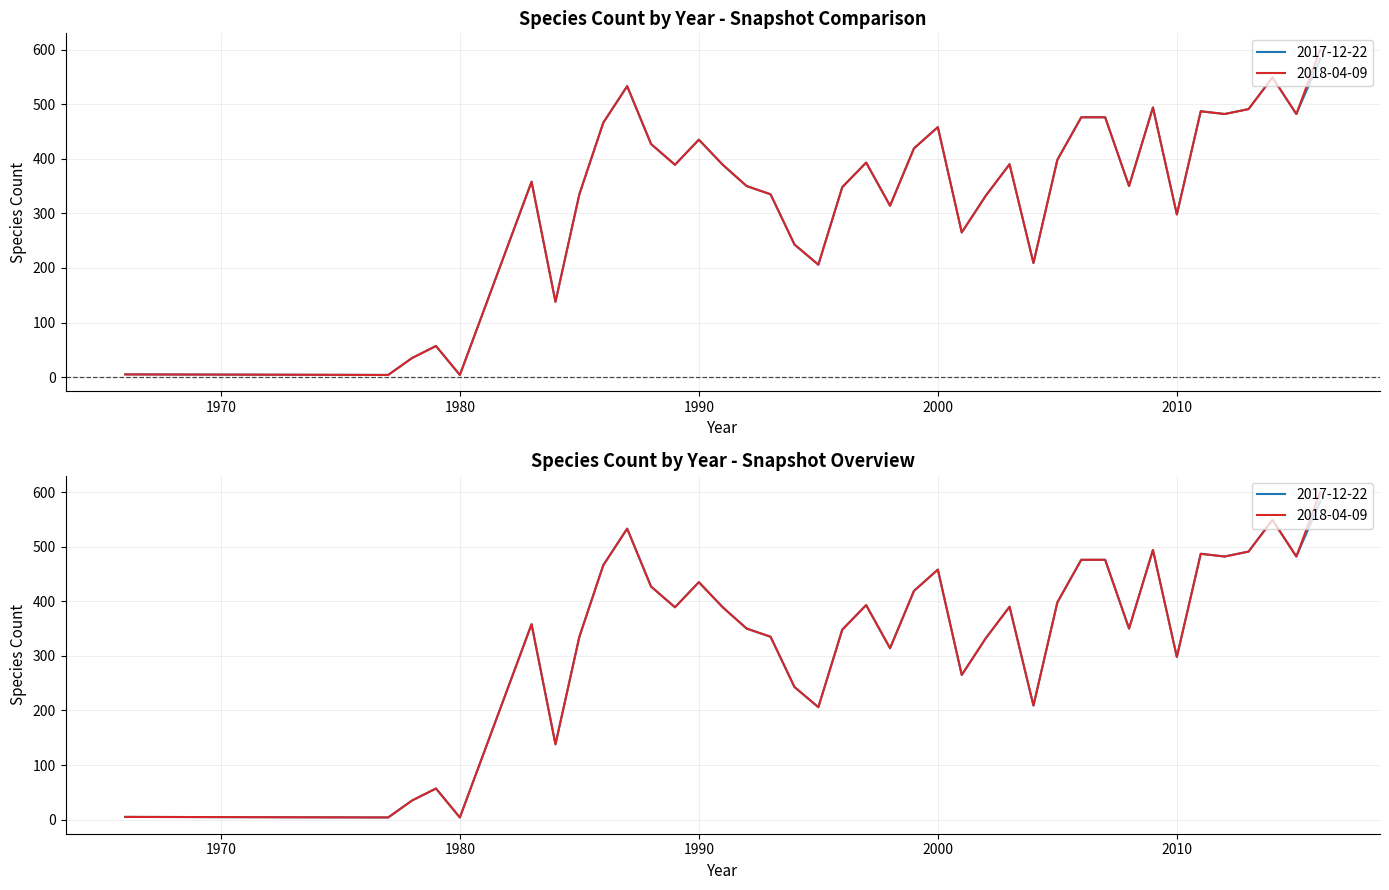

The value of 2017-12-22 at 1980 is 4. True or false?

True